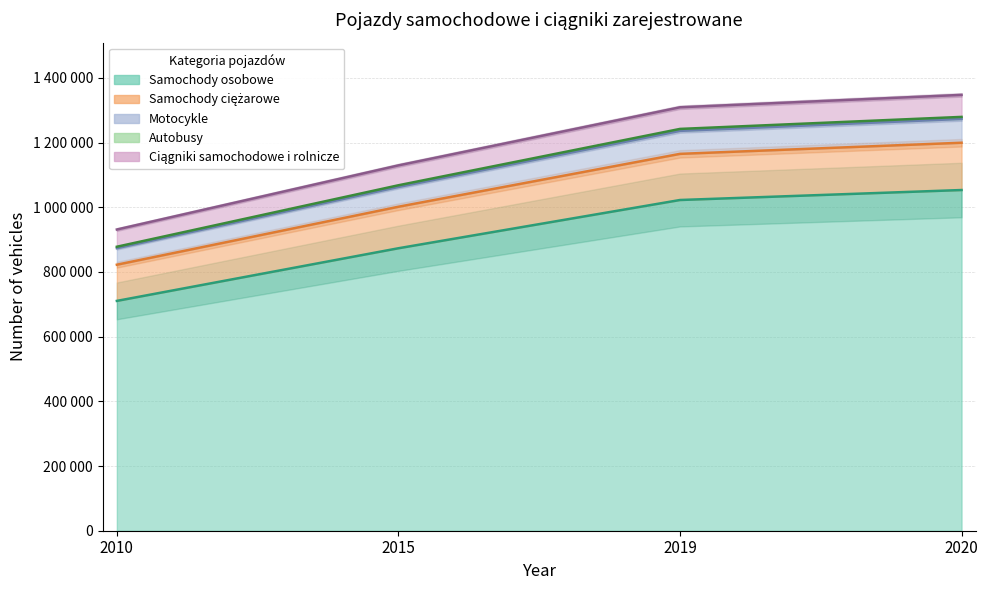

What are all the series names shown in the legend?

Samochody osobowe, Samochody ciężarowe, Motocykle, Autobusy, Ciągniki samochodowe i rolnicze